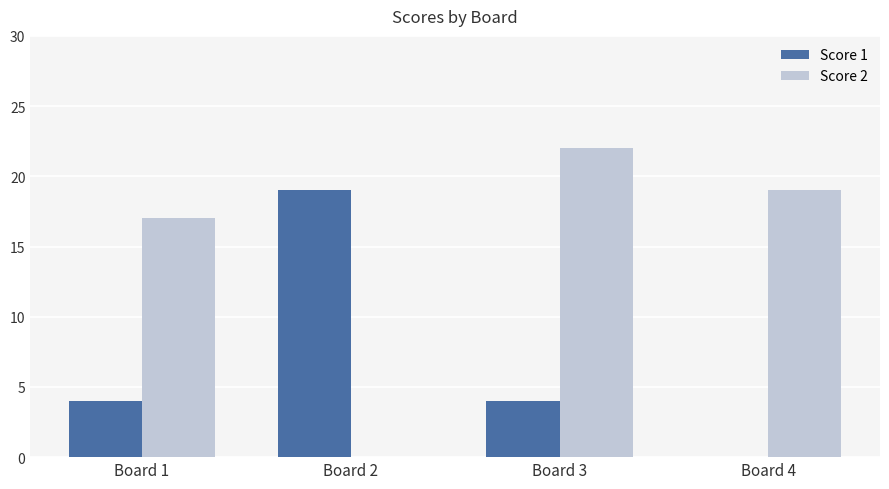

What is the sum of all Score 2 values?

58